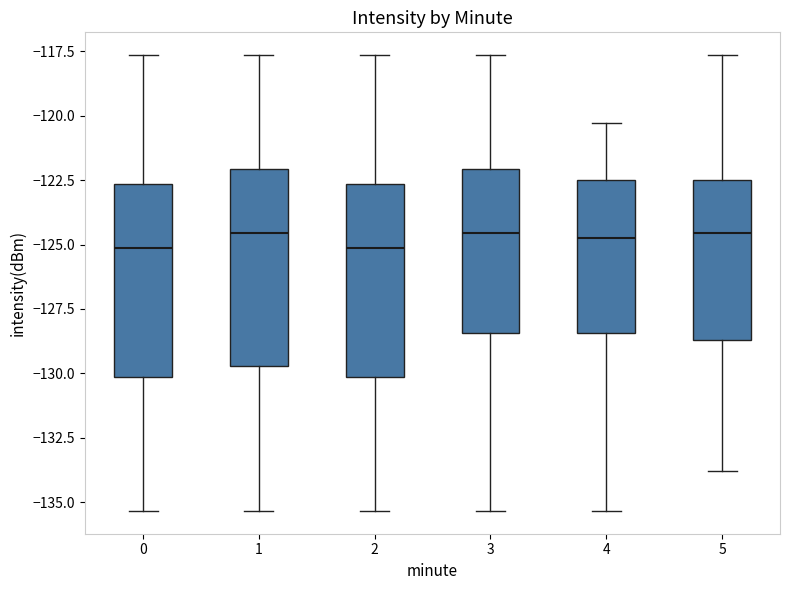

Reading left to right, transcribe this box plot: for each box, give where its median line is, the range the box spans, and where its two whiskers end, as read against the y-axis. The values are not printed on the chart, so give them approximately, as read against the axis.

0: median -125.0, box -130.0 to -122.5, whiskers -135.5 to -117.5
1: median -124.5, box -129.5 to -122.0, whiskers -135.5 to -117.5
2: median -125.0, box -130.0 to -122.5, whiskers -135.5 to -117.5
3: median -124.5, box -128.5 to -122.0, whiskers -135.5 to -117.5
4: median -124.5, box -128.5 to -122.5, whiskers -135.5 to -120.5
5: median -124.5, box -128.5 to -122.5, whiskers -134.0 to -117.5